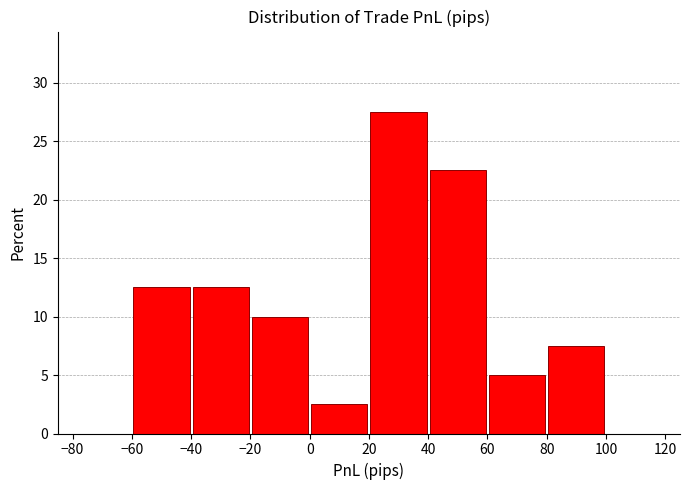

Reading left to right, list every bar in this chart as the range it spans on the x-axis followed by its height. The values are not printed on the chart, so give them approximately, as read against the axis.

-80 to -60: 0
-60 to -40: 12.5
-40 to -20: 12.5
-20 to 0: 10.0
0 to 20: 2.5
20 to 40: 27.5
40 to 60: 22.5
60 to 80: 5.0
80 to 100: 7.5
100 to 120: 0